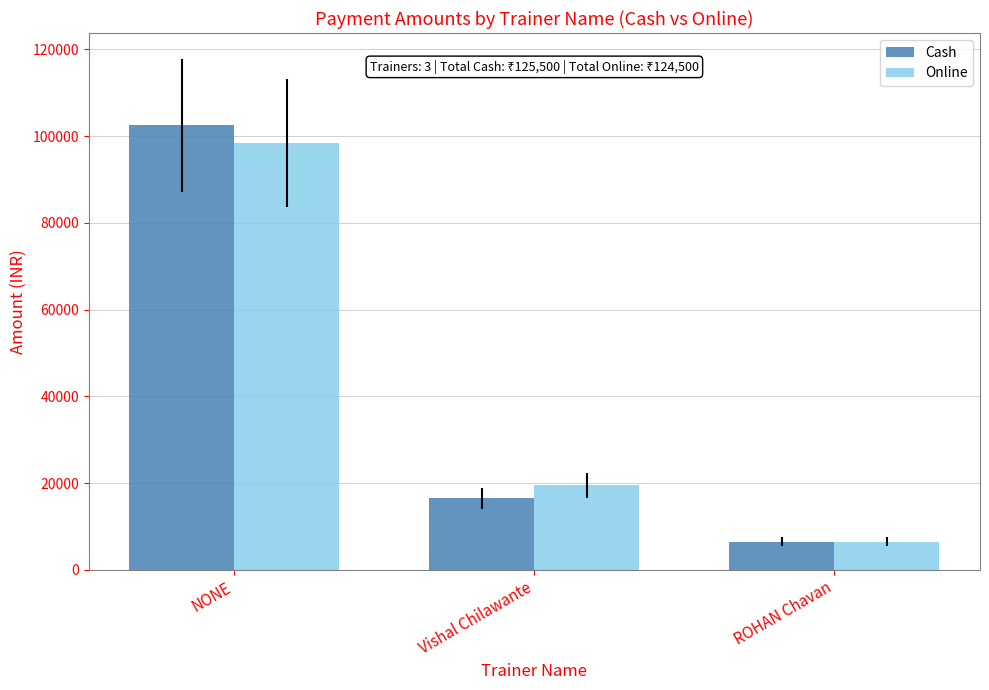

Is the value of Online at ROHAN Chavan greater than the value of Cash at NONE?

No